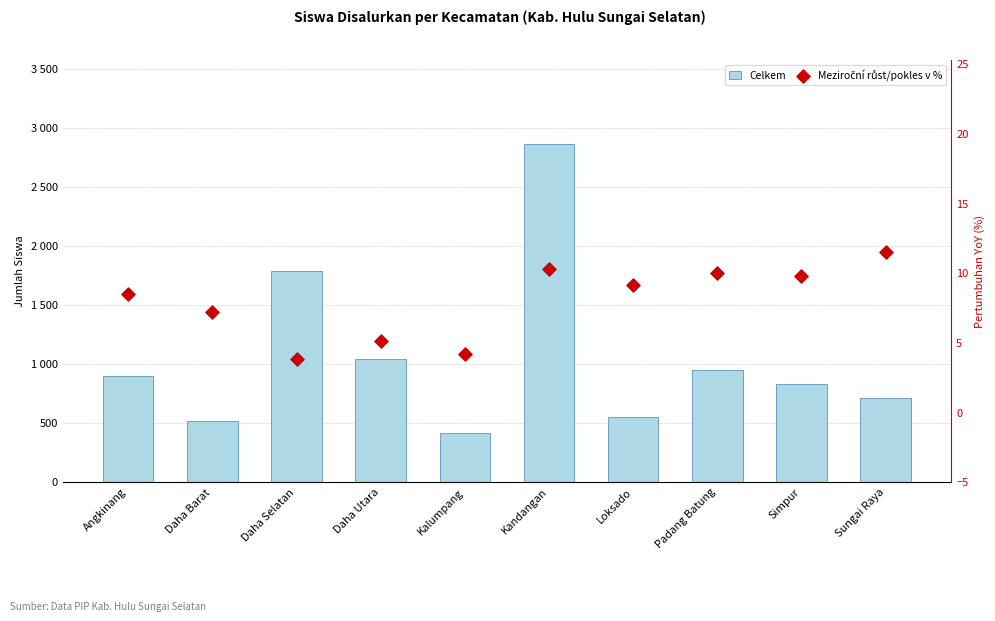

What are all the series names shown in the legend?

Celkem, Meziroční růst/pokles v %